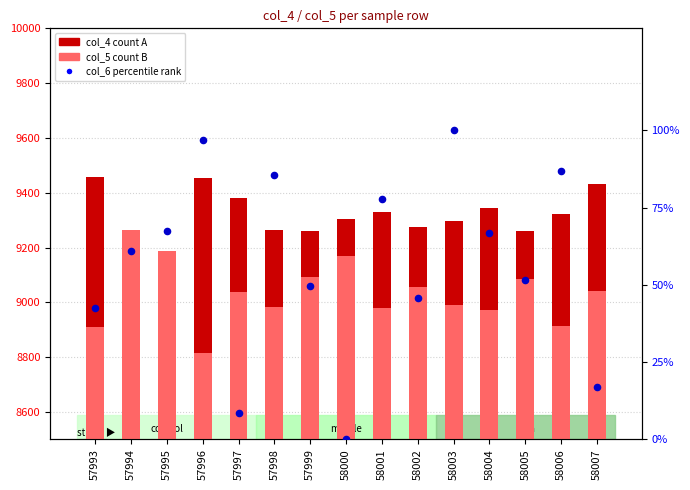

At which category is the sum across all series the highest?

58007